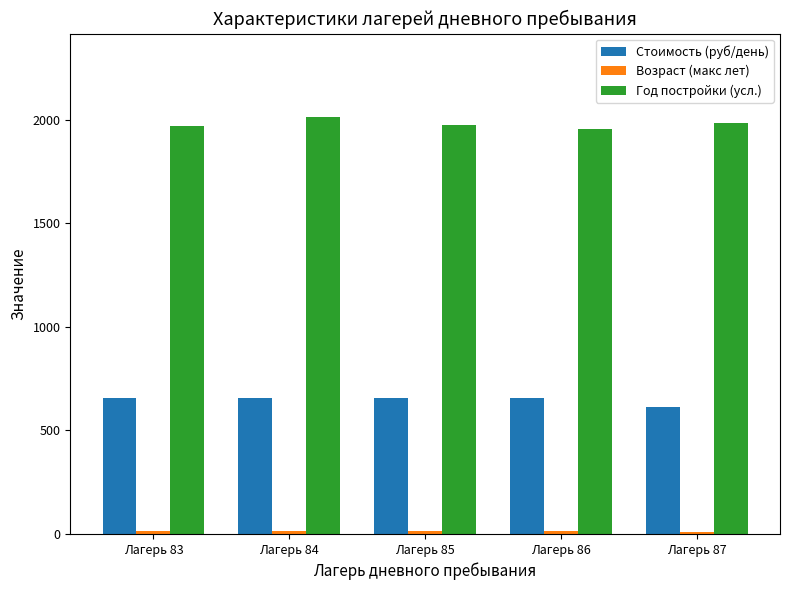

What value does the Год постройки (усл.) series have at Лагерь 85?

1975